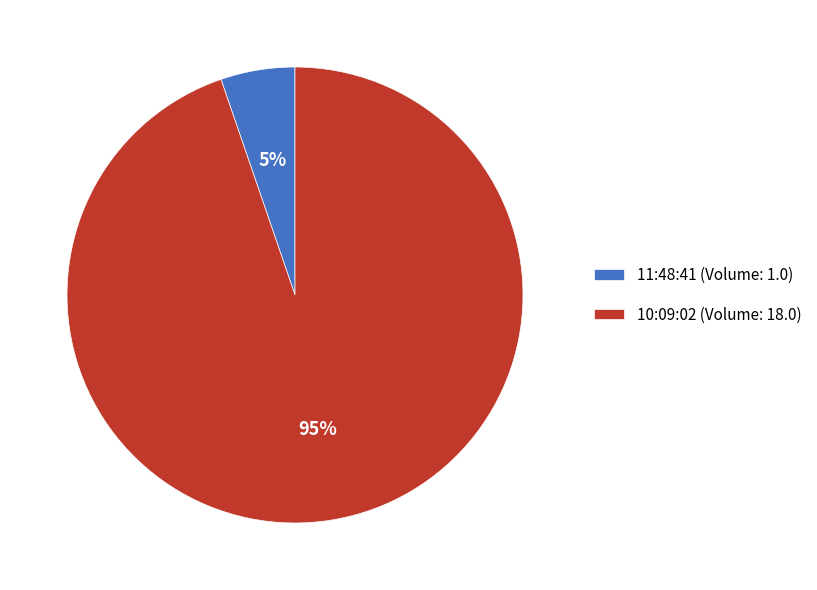

Does 11:48:41 represent more than half of the total?

No